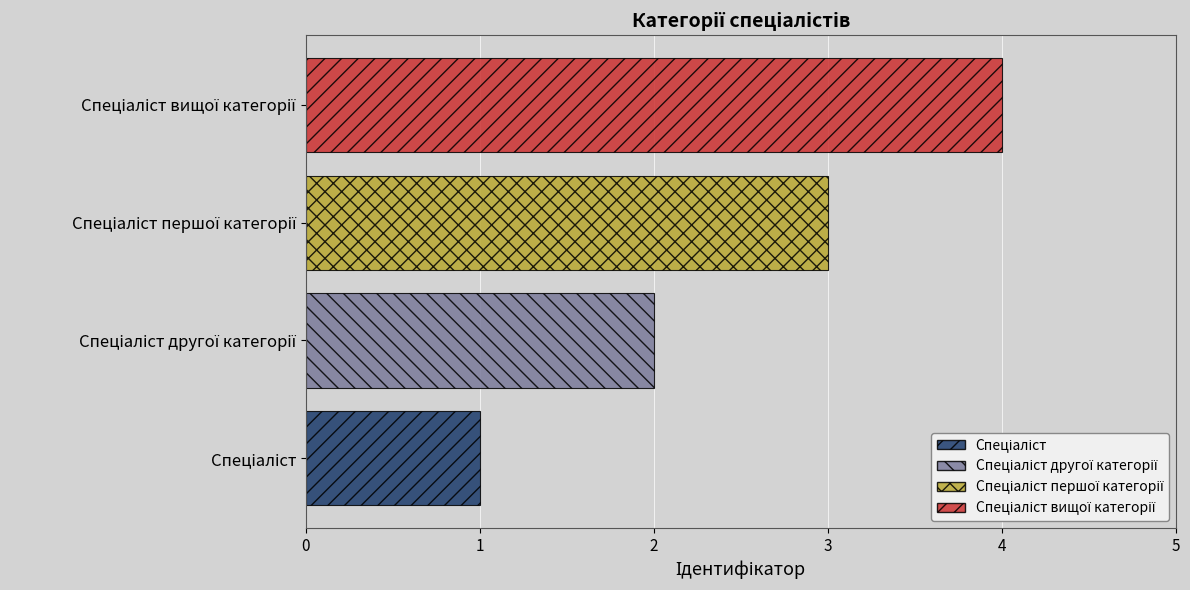

What is the sum of all values?

10